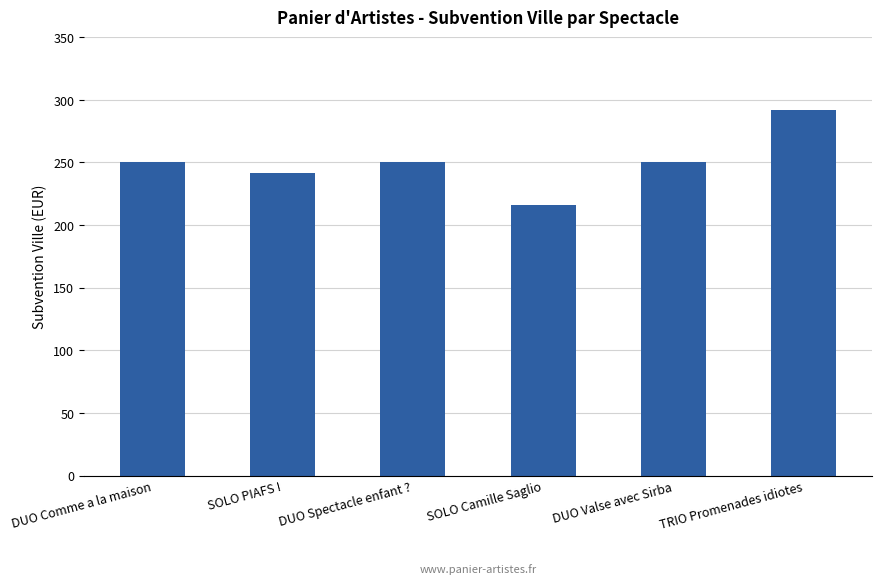

What is the label of the 3rd bar from the right?

SOLO Camille Saglio